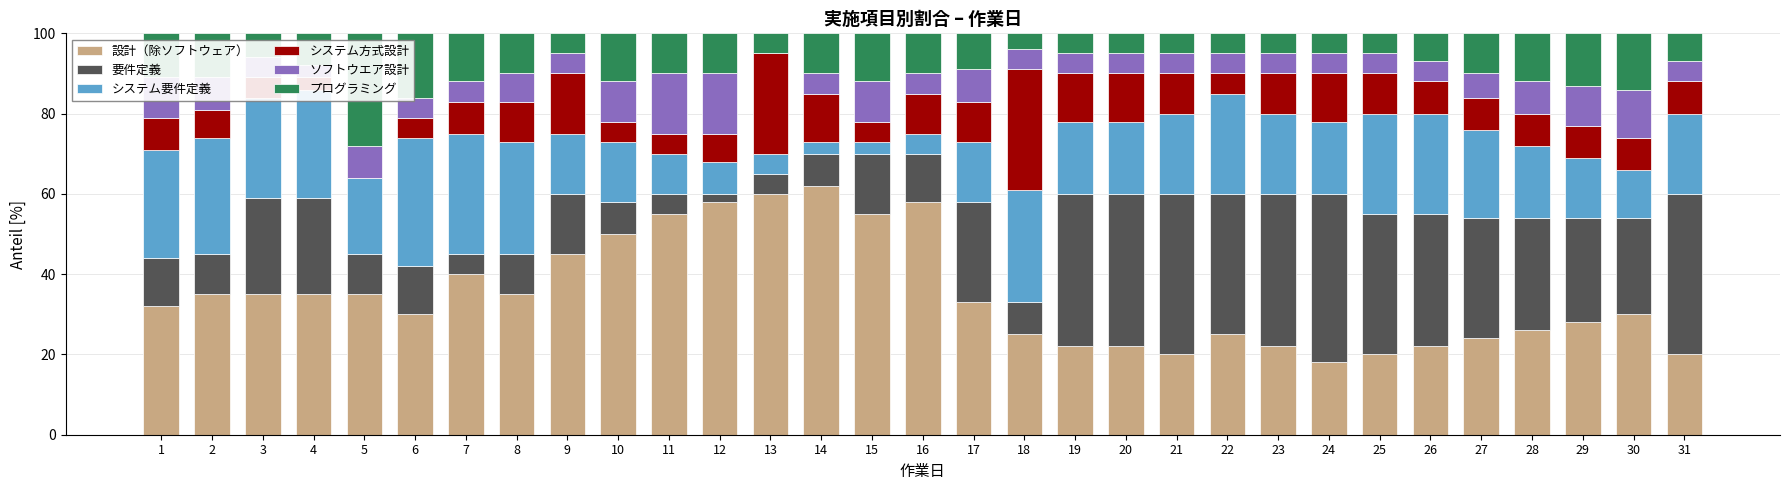

What is the maximum value for 設計（除ソフトウェア）?

62